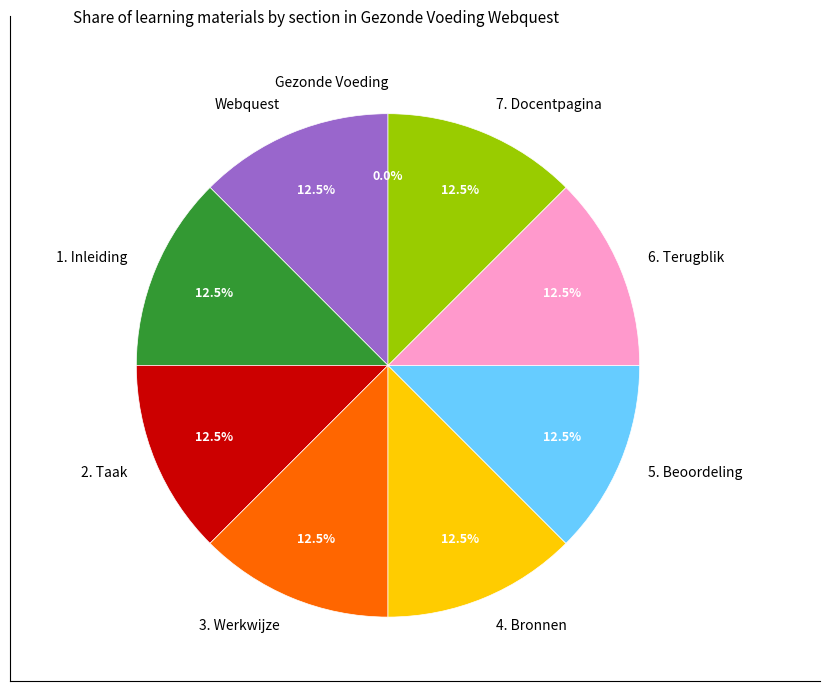

True or false: 1. Inleiding accounts for 2% of the total.

False